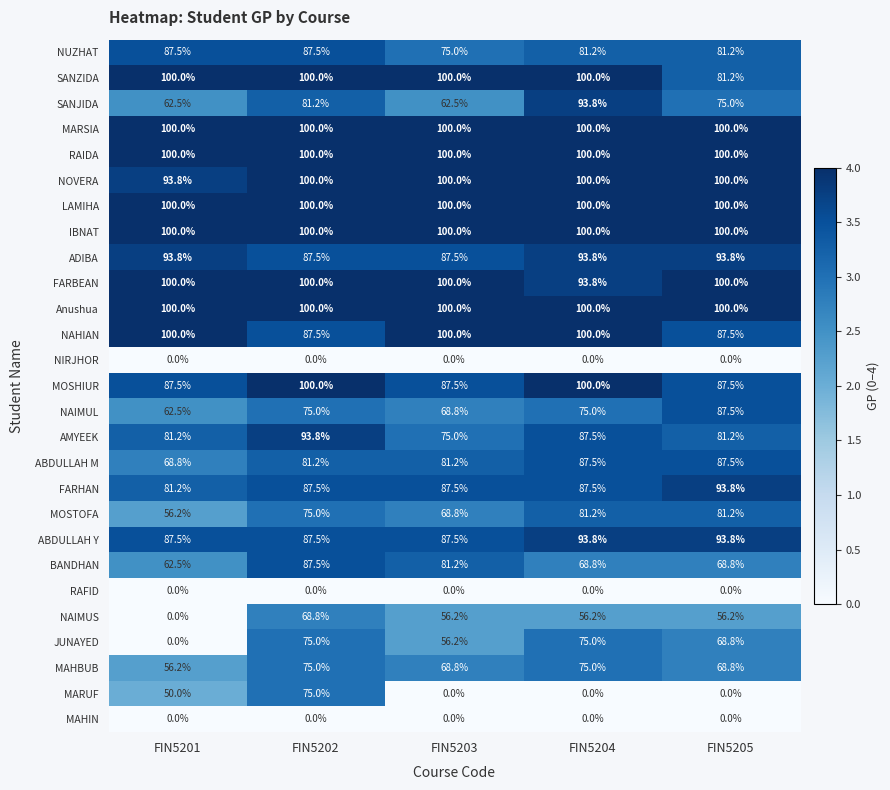

At how many categories does at least one series exceed 2?

5